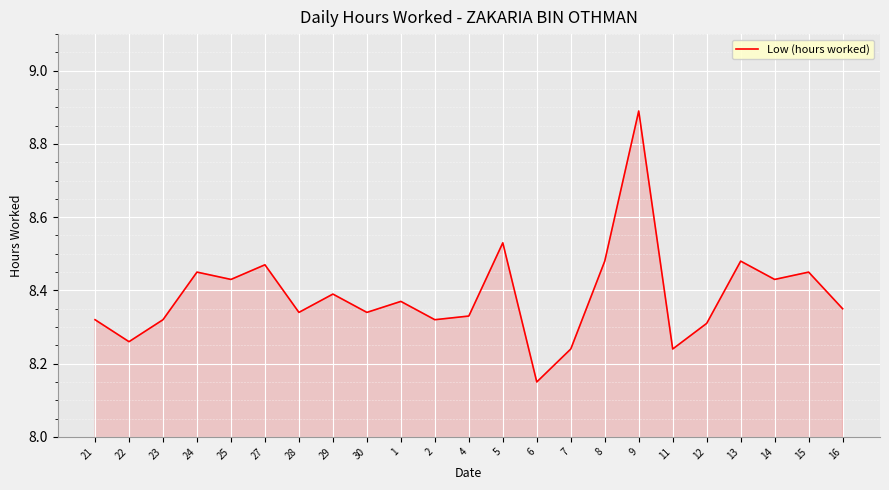

What is the difference between the maximum and minimum values?

0.7